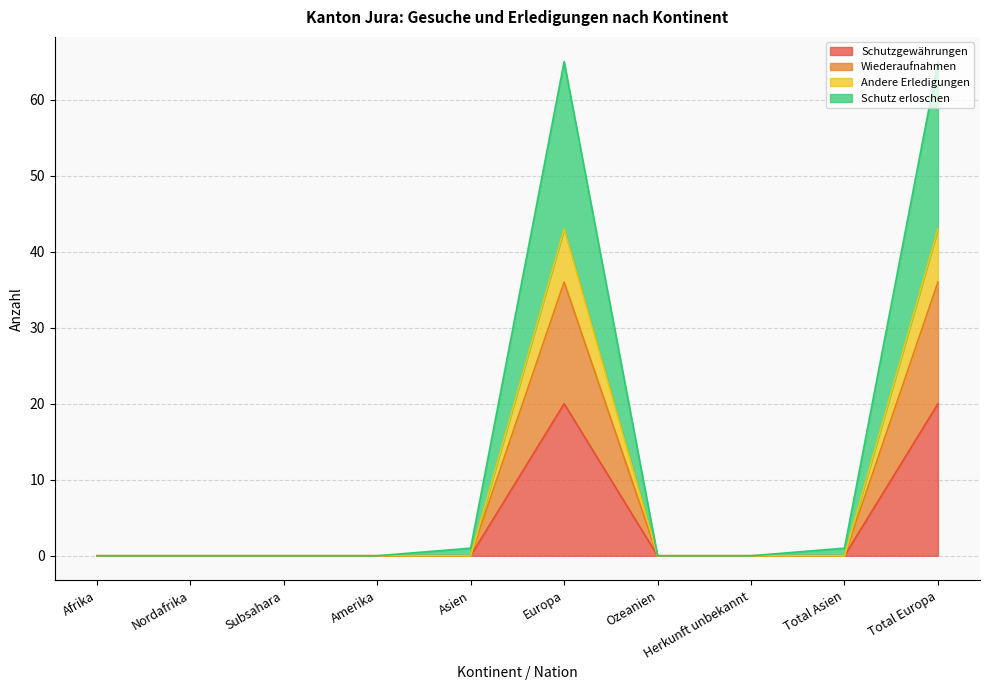

True or false: Schutzgewährungen and Wiederaufnahmen cross at least once.

False